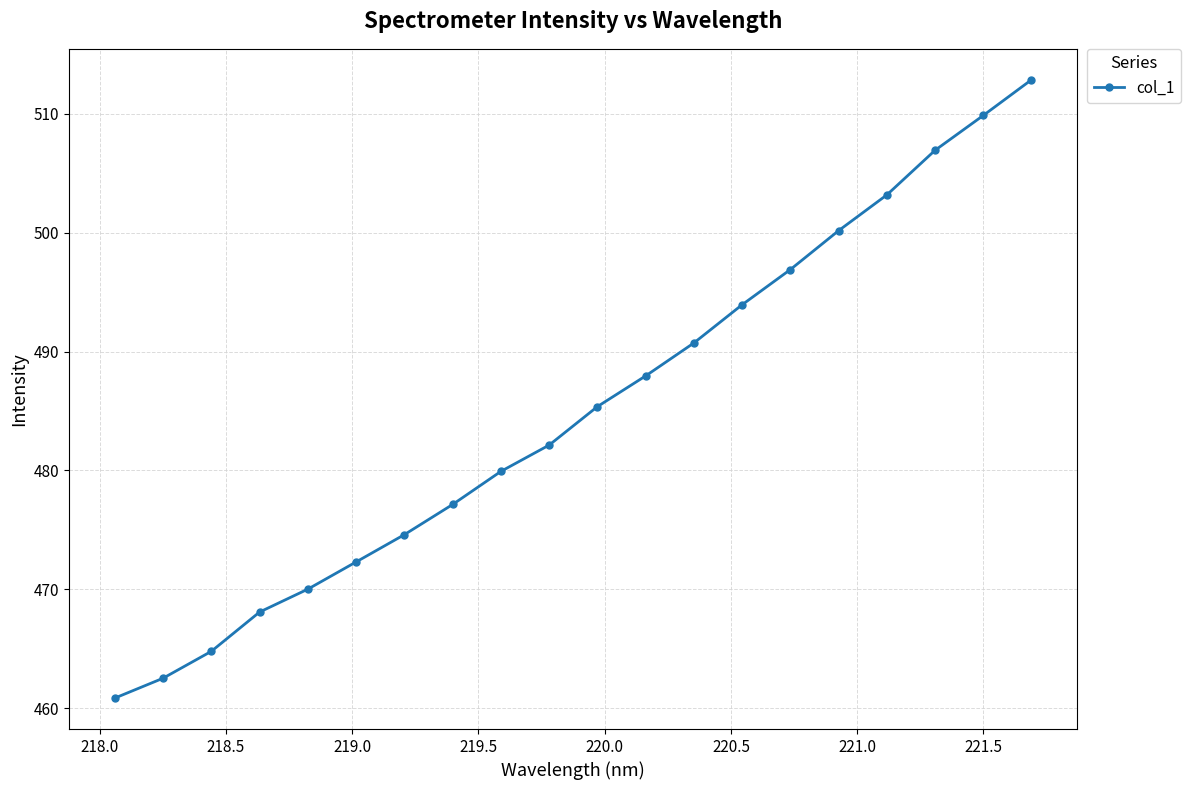

Reading left to right, list all the values displayed in this chart.

460.8	462.5	464.8	468.1	470.0	472.3	474.6	477.1	479.9	482.1	485.4	488.0	490.7	493.9	496.9	500.2	503.2	506.9	509.9	512.9